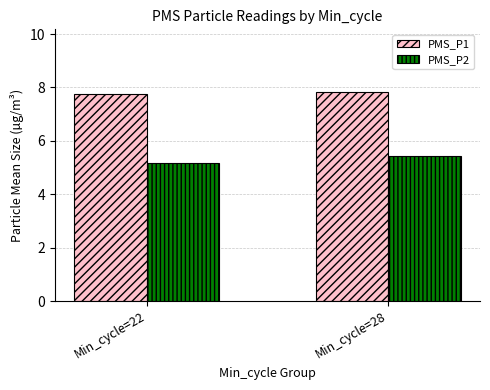

What is the highest value of the PMS_P2 series?

5.4